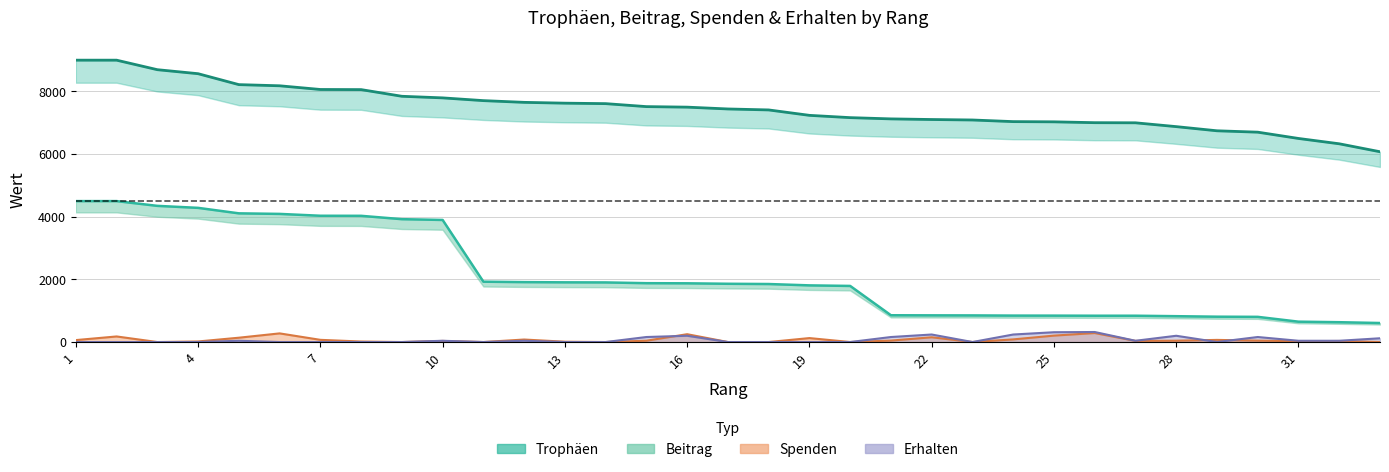

Count the number of data series in this chart.

4